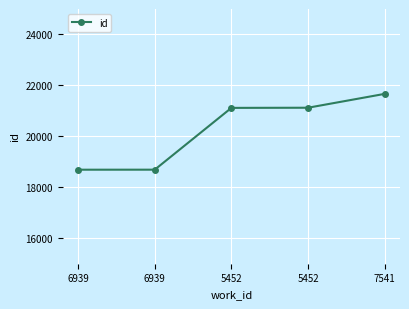

How many series are shown in this chart?

1